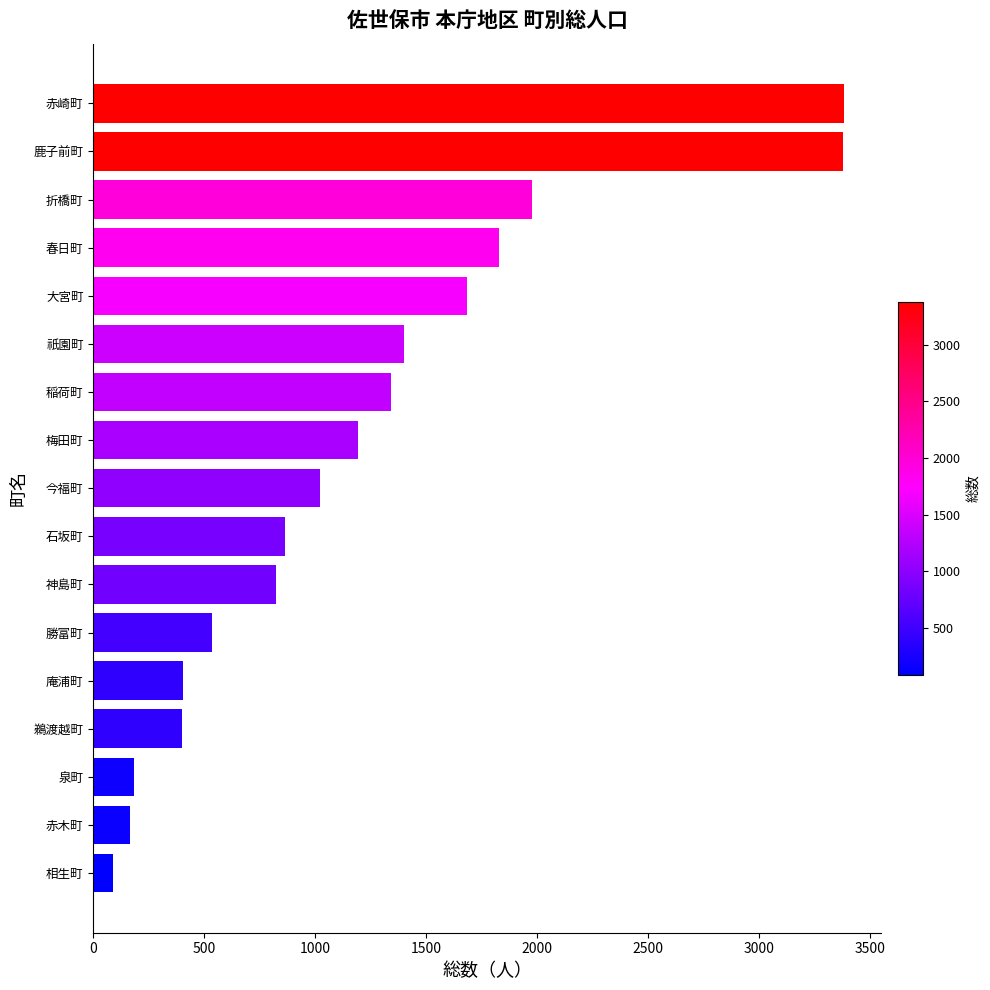

What is the maximum value shown in the chart?

3380